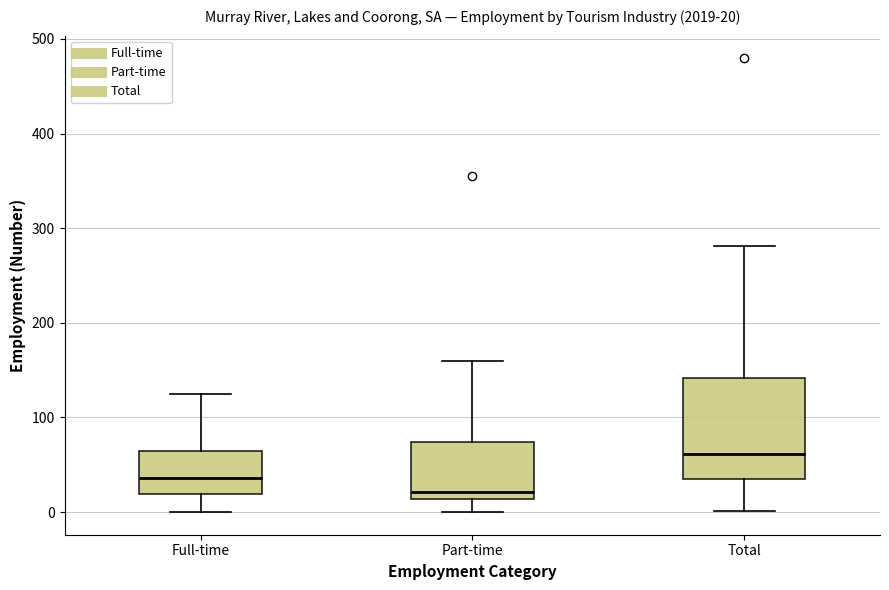

Which box's median line is the lowest?

Part-time